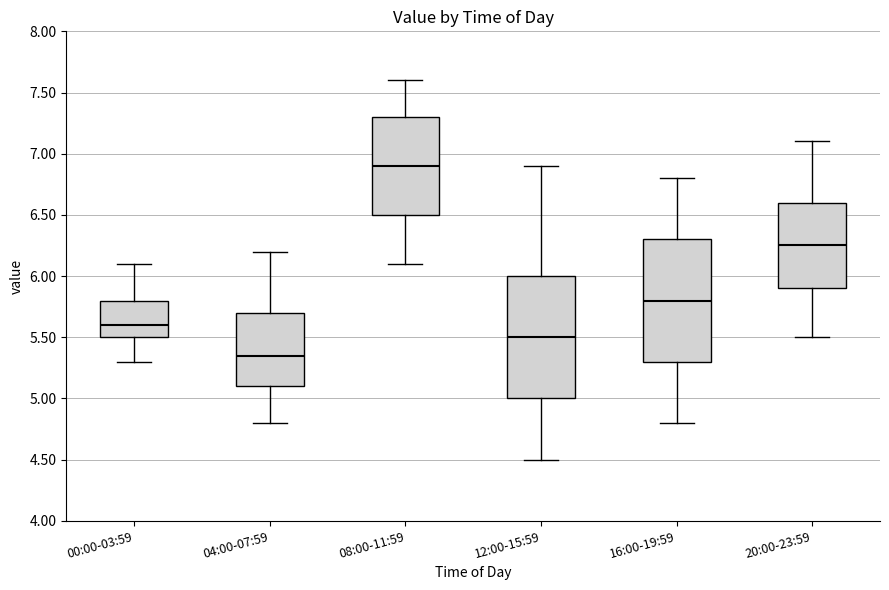

Reading left to right, transcribe this box plot: for each box, give where its median line is, the range the box spans, and where its two whiskers end, as read against the y-axis. The values are not printed on the chart, so give them approximately, as read against the axis.

00:00-03:59: median 5.60, box 5.50 to 5.80, whiskers 5.30 to 6.10
04:00-07:59: median 5.35, box 5.10 to 5.70, whiskers 4.80 to 6.20
08:00-11:59: median 6.90, box 6.50 to 7.30, whiskers 6.10 to 7.60
12:00-15:59: median 5.50, box 5.00 to 6.00, whiskers 4.50 to 6.90
16:00-19:59: median 5.80, box 5.30 to 6.30, whiskers 4.80 to 6.80
20:00-23:59: median 6.25, box 5.90 to 6.60, whiskers 5.50 to 7.10